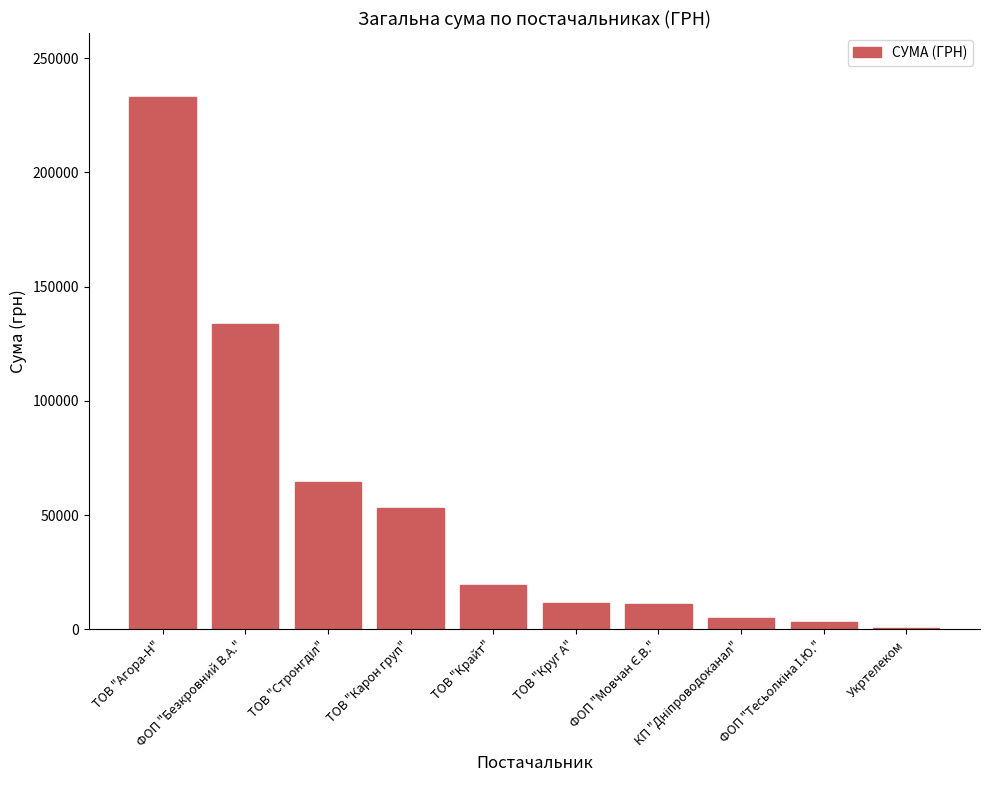

What is the sum of all values?

534101.7